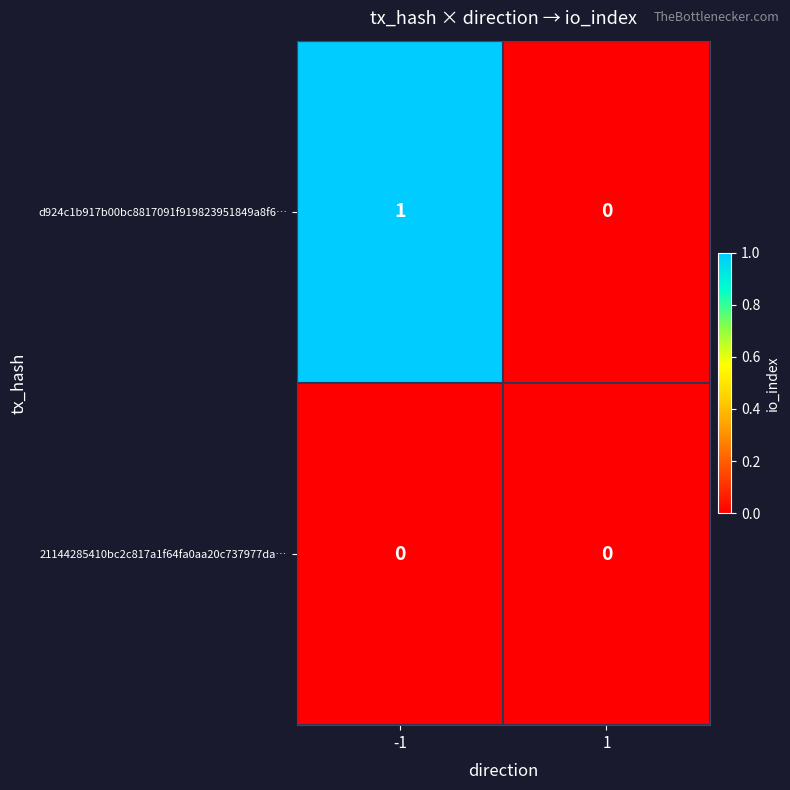

How many distinct data groups are displayed?

2